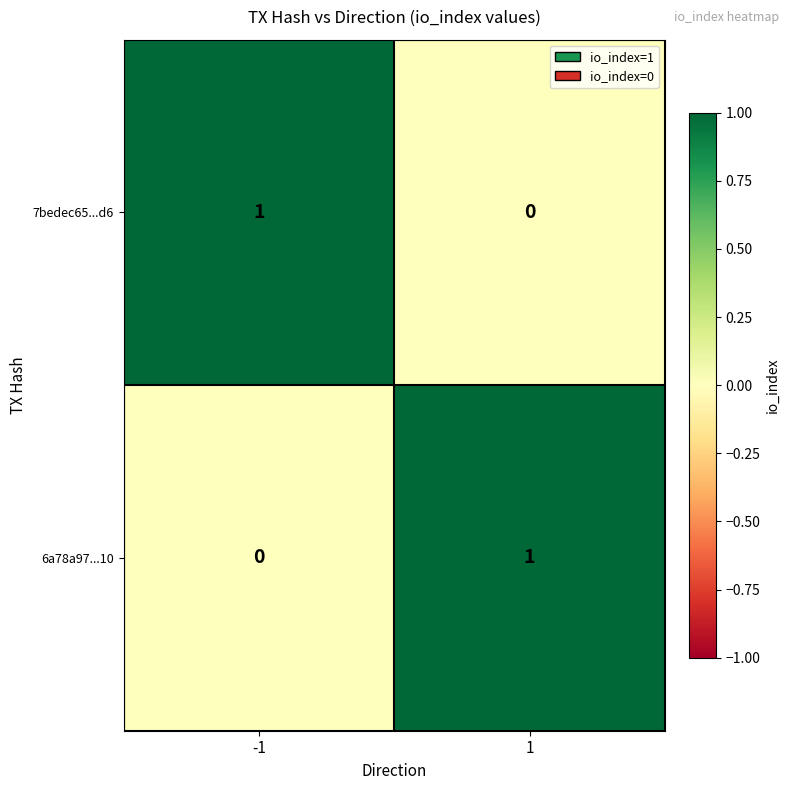

At how many categories does at least one series exceed 0?

2